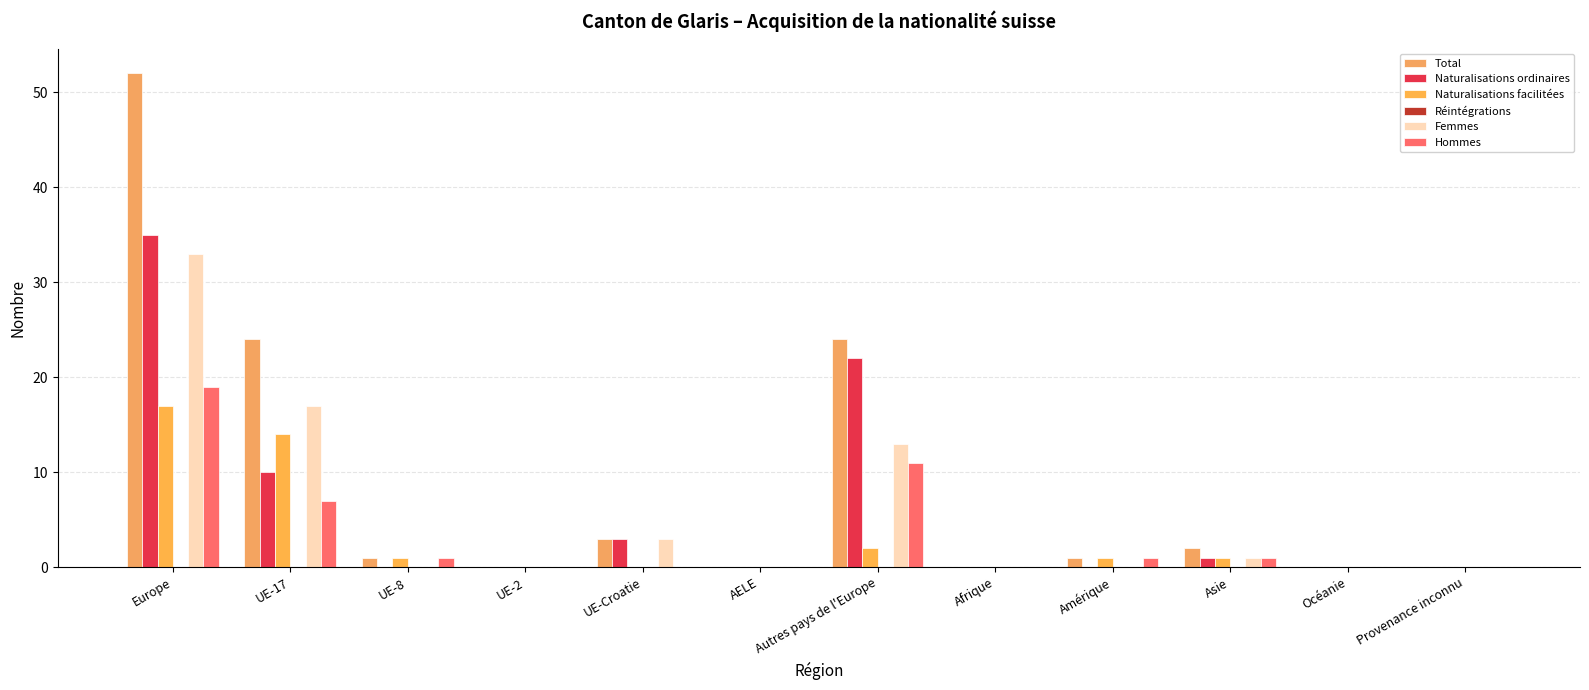

What is the maximum value for Femmes?

33